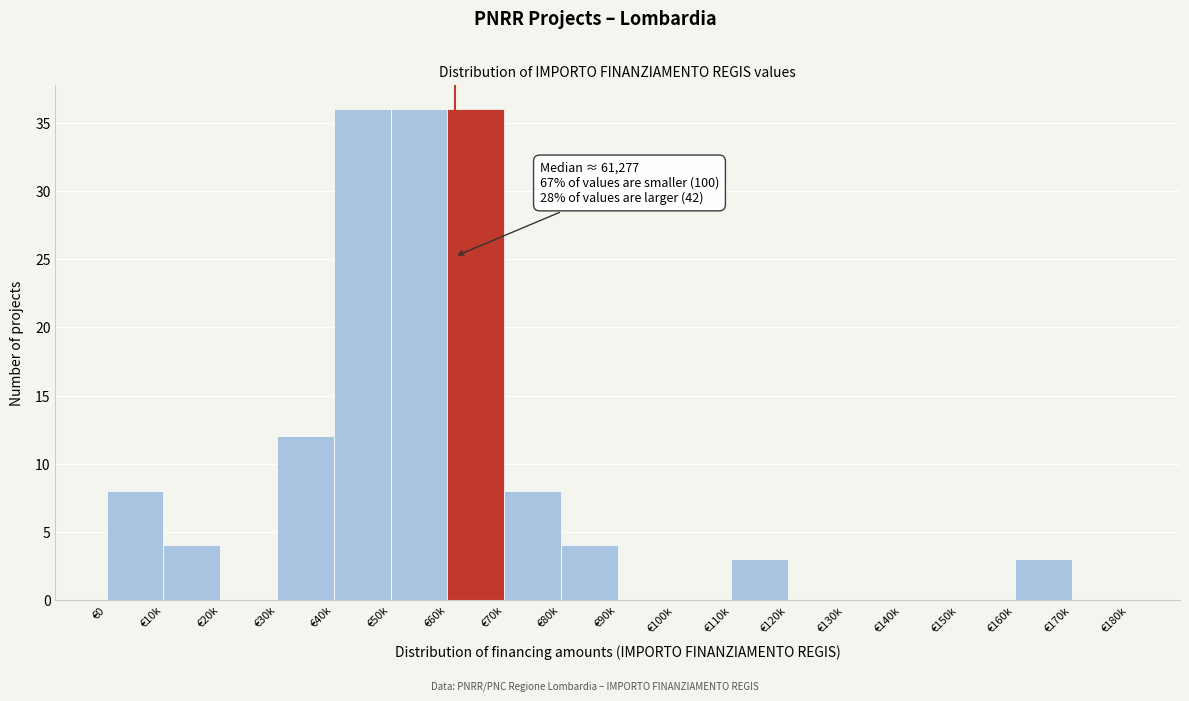

Reading left to right, what are all the values shown in this chart?

€0=8	€10k=4	€20k=0	€30k=12	€40k=36	€50k=36	€60k=36	€70k=8	€80k=4	€90k=0	€100k=0	€110k=3	€120k=0	€130k=0	€140k=0	€150k=0	€160k=3	€170k=0